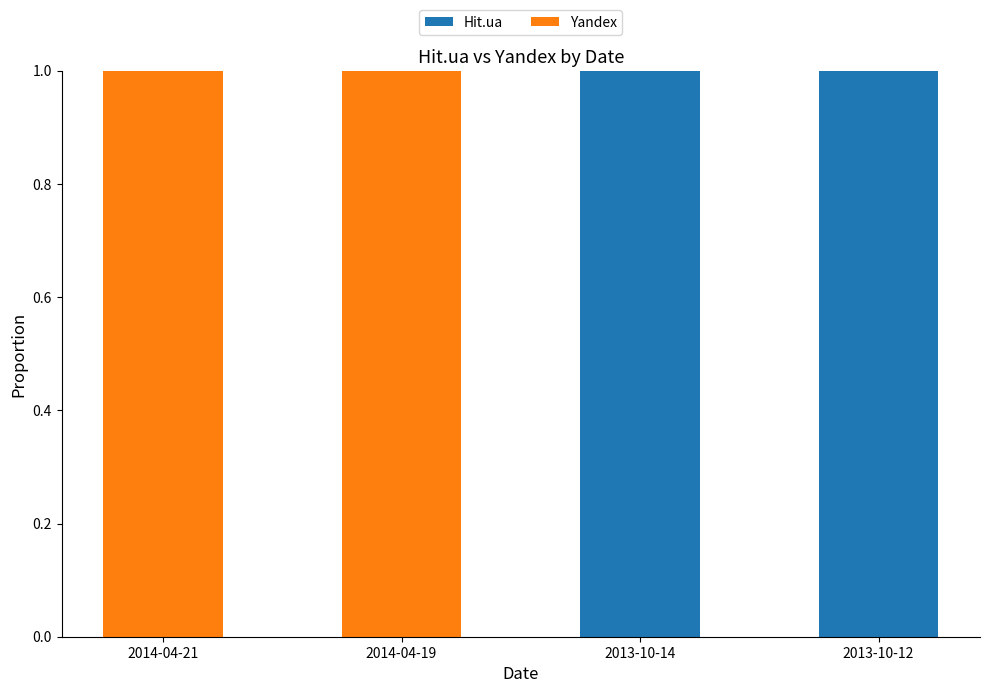

Is it true that Hit.ua equals 1 at 2013-10-12?

True